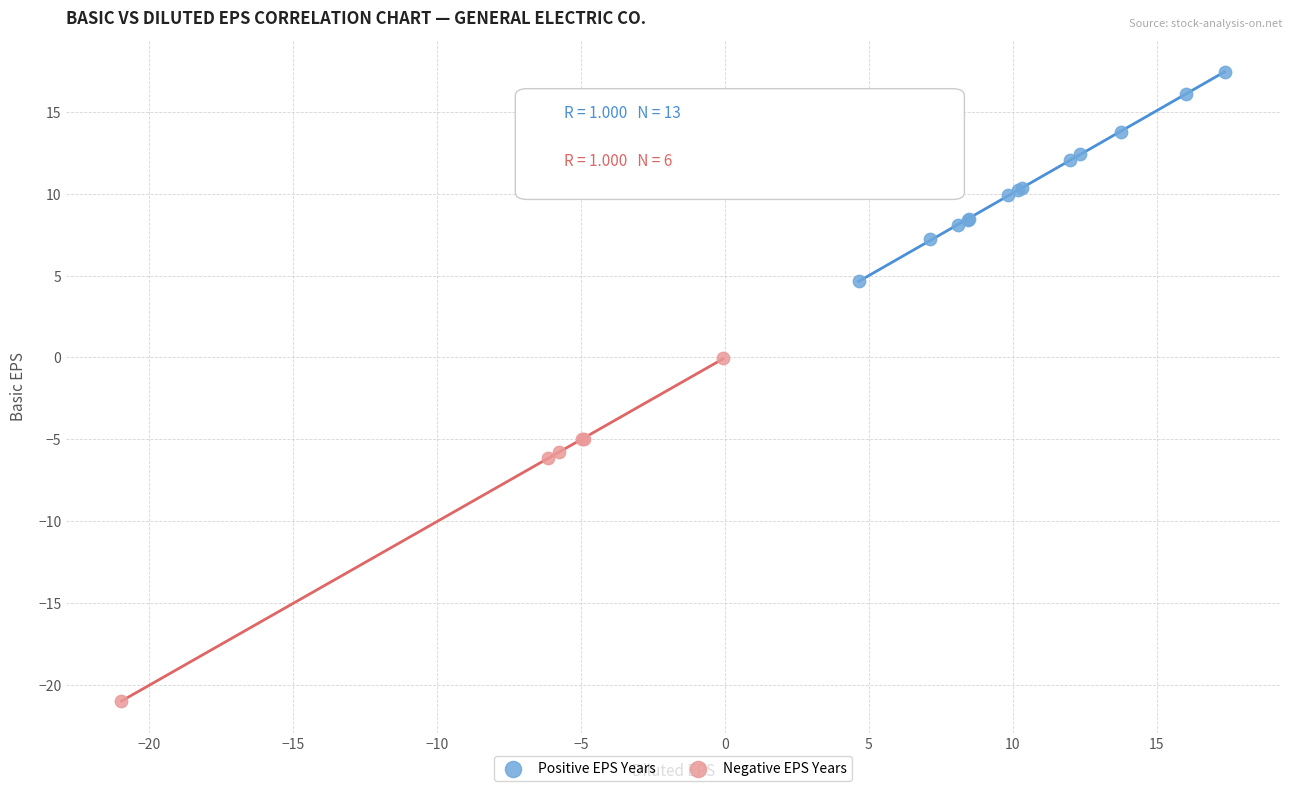

Which series has the widest spread of Y values?

Negative EPS Years